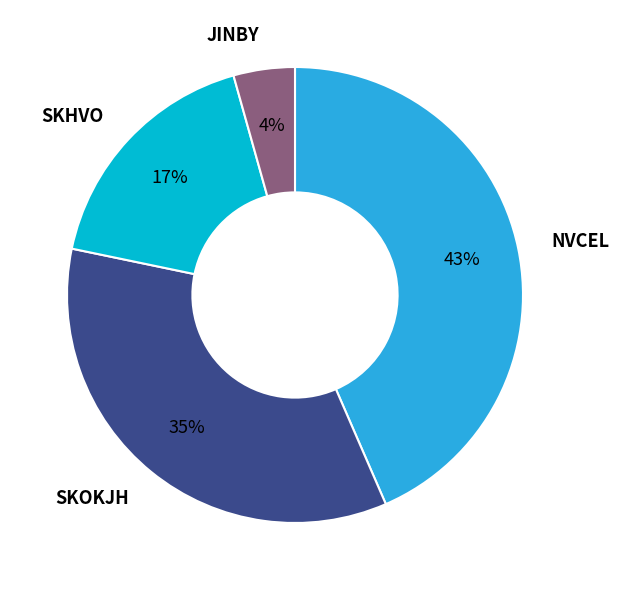

Which slice is the largest?

NVCEL